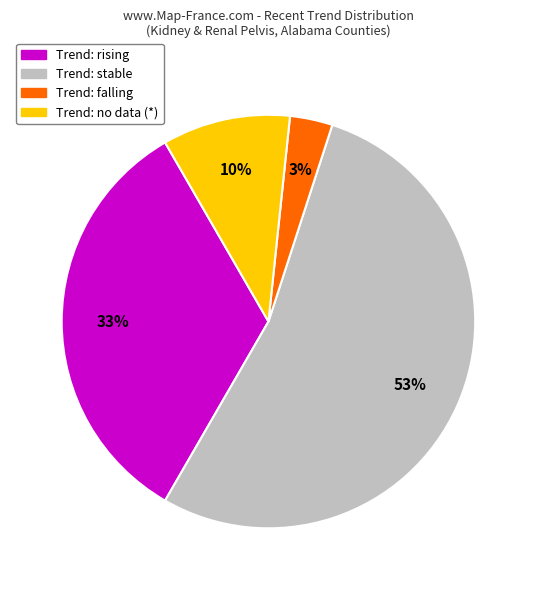

To the nearest percent, what is the average slice percentage?

25%